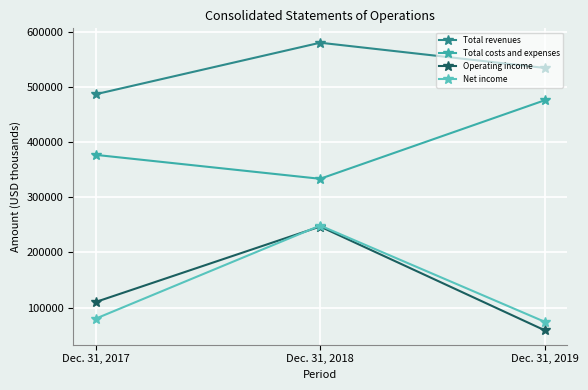

How many series are shown in this chart?

4